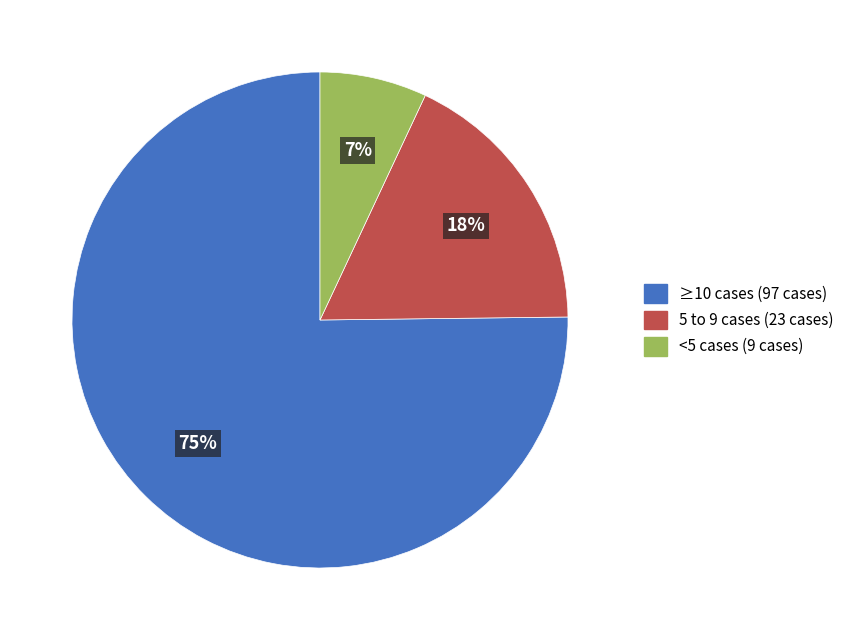

Combined, do <5 cases (9 cases) and ≥10 cases (97 cases) account for over 50%?

Yes